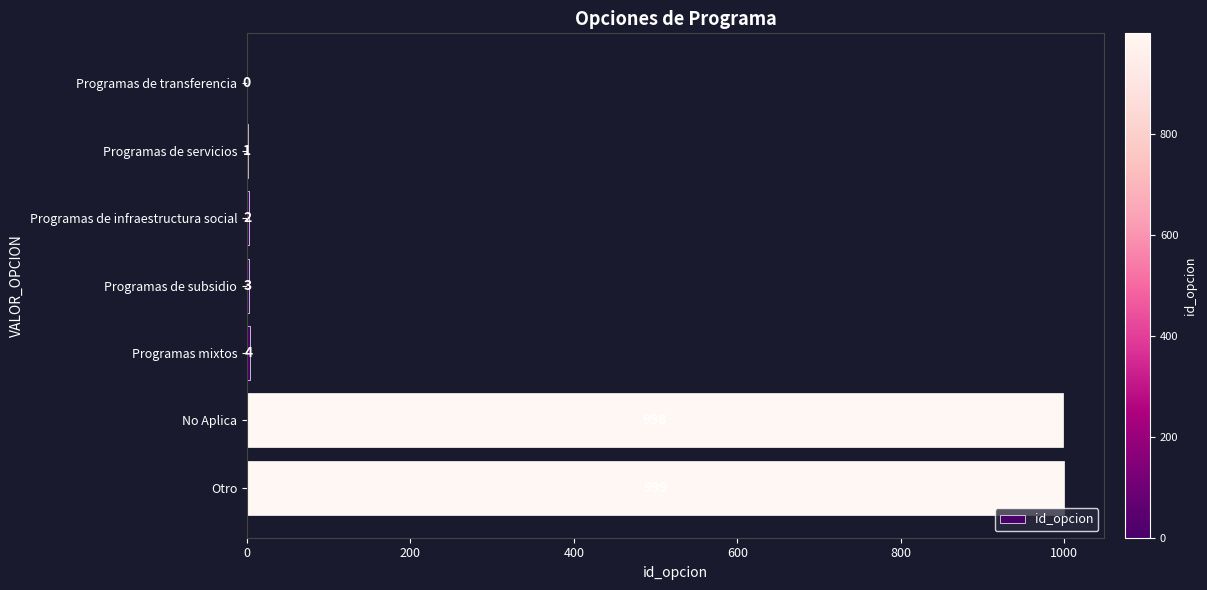

How many data points does each series have?

7